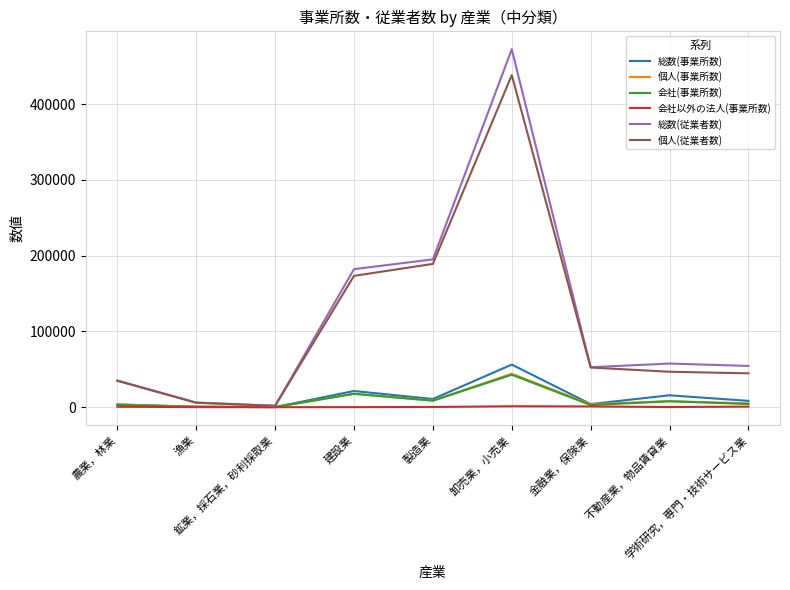

What is the total value across all series at 卸売業，小売業?

1054872